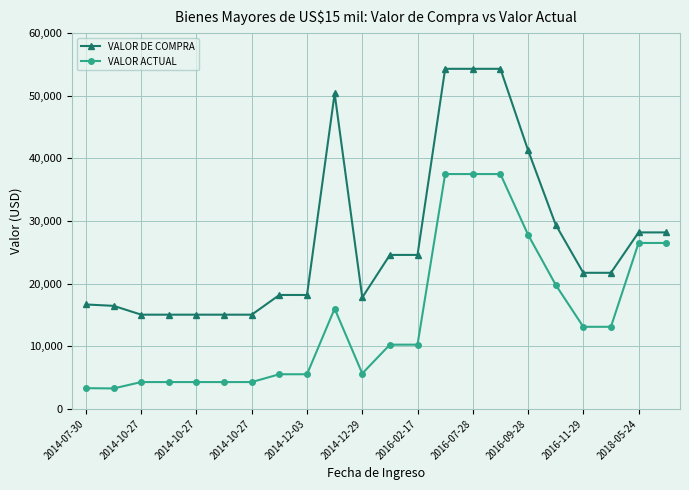

True or false: VALOR DE COMPRA and VALOR ACTUAL intersect in this chart.

False